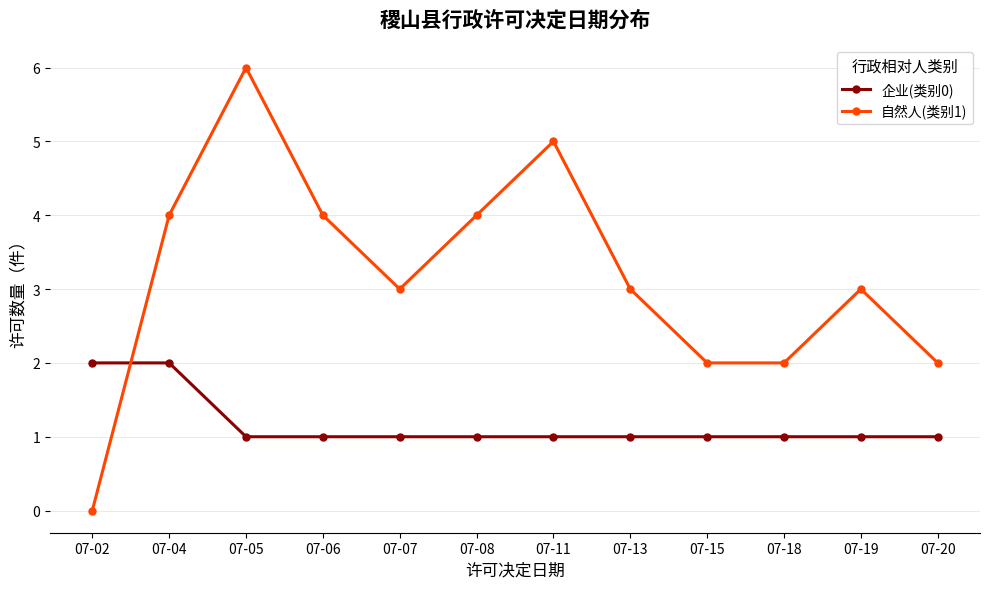

Reading left to right, transcribe all the data shown in this chart.

企业(类别0): 07-02=2	07-04=2	07-05=1	07-06=1	07-07=1	07-08=1	07-11=1	07-13=1	07-15=1	07-18=1	07-19=1	07-20=1
自然人(类别1): 07-02=0	07-04=4	07-05=6	07-06=4	07-07=3	07-08=4	07-11=5	07-13=3	07-15=2	07-18=2	07-19=3	07-20=2